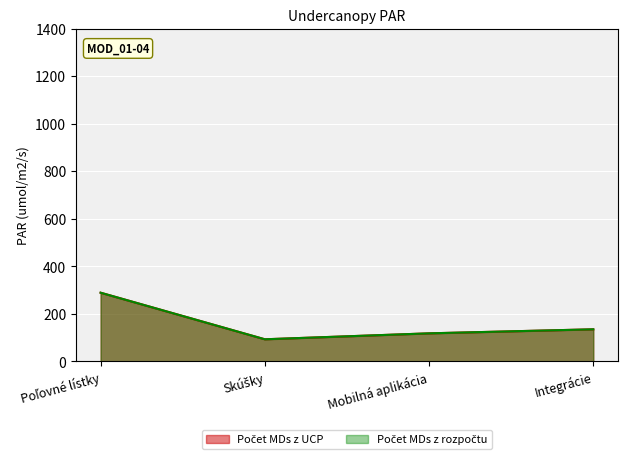

At which category is the sum across all series the highest?

Poľovné lístky